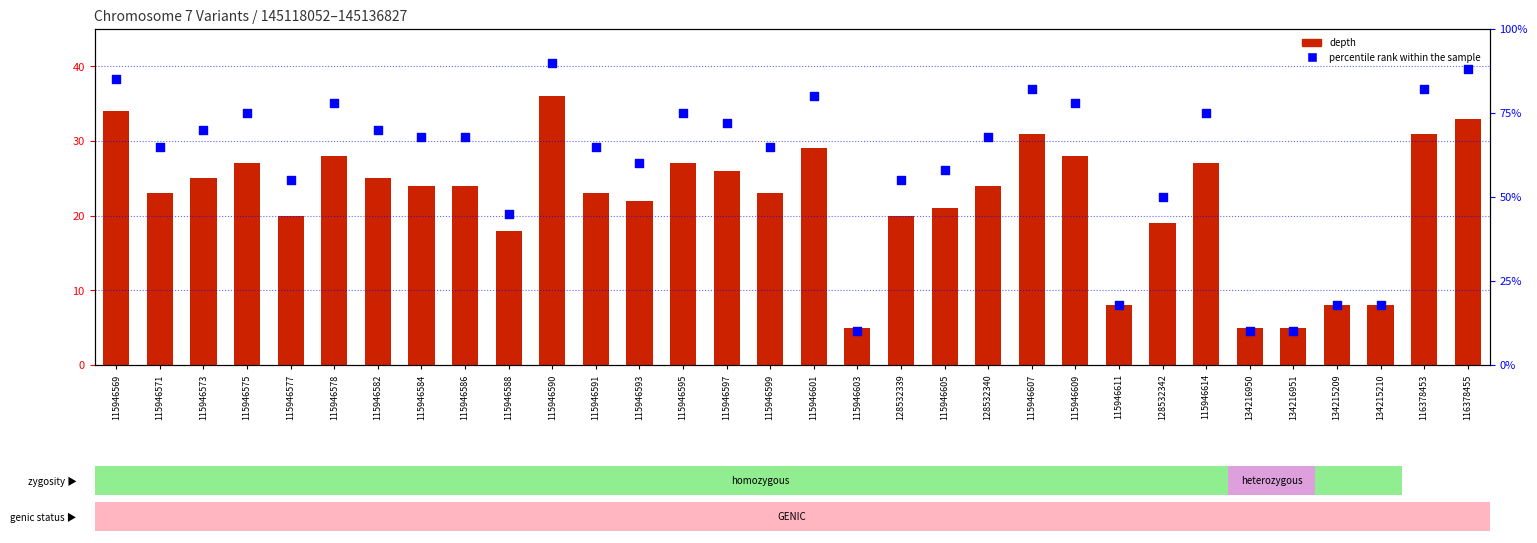

Which series contains the highest Y value?

percentile rank within the sample